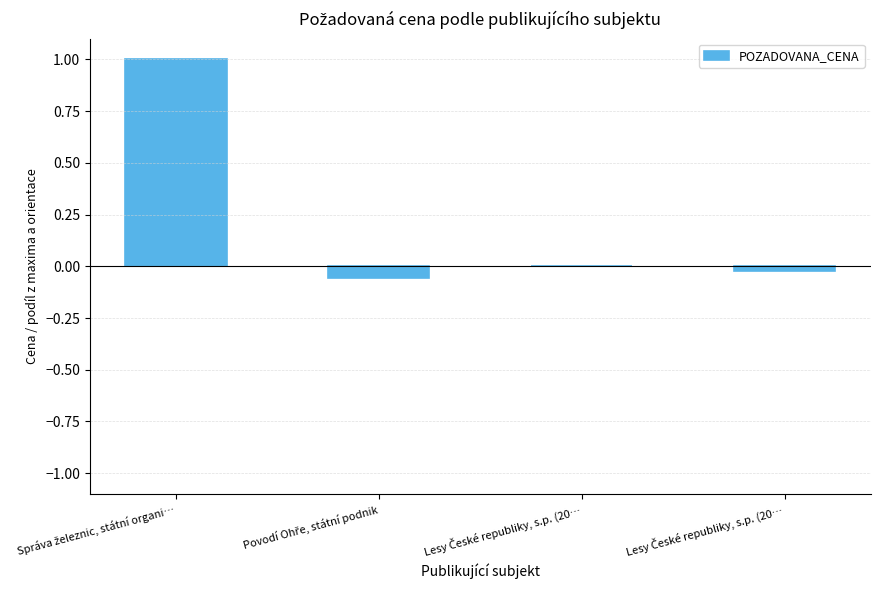

At which category does the chart reach its peak across all series?

Správa železnic, státní organi…